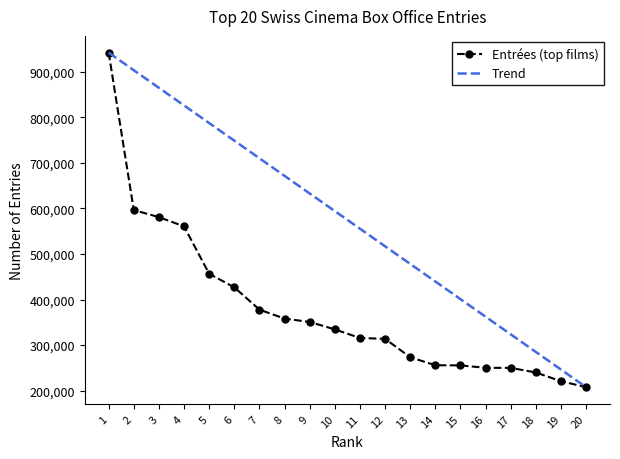

What is the lowest value of the Trend series?

207490.0